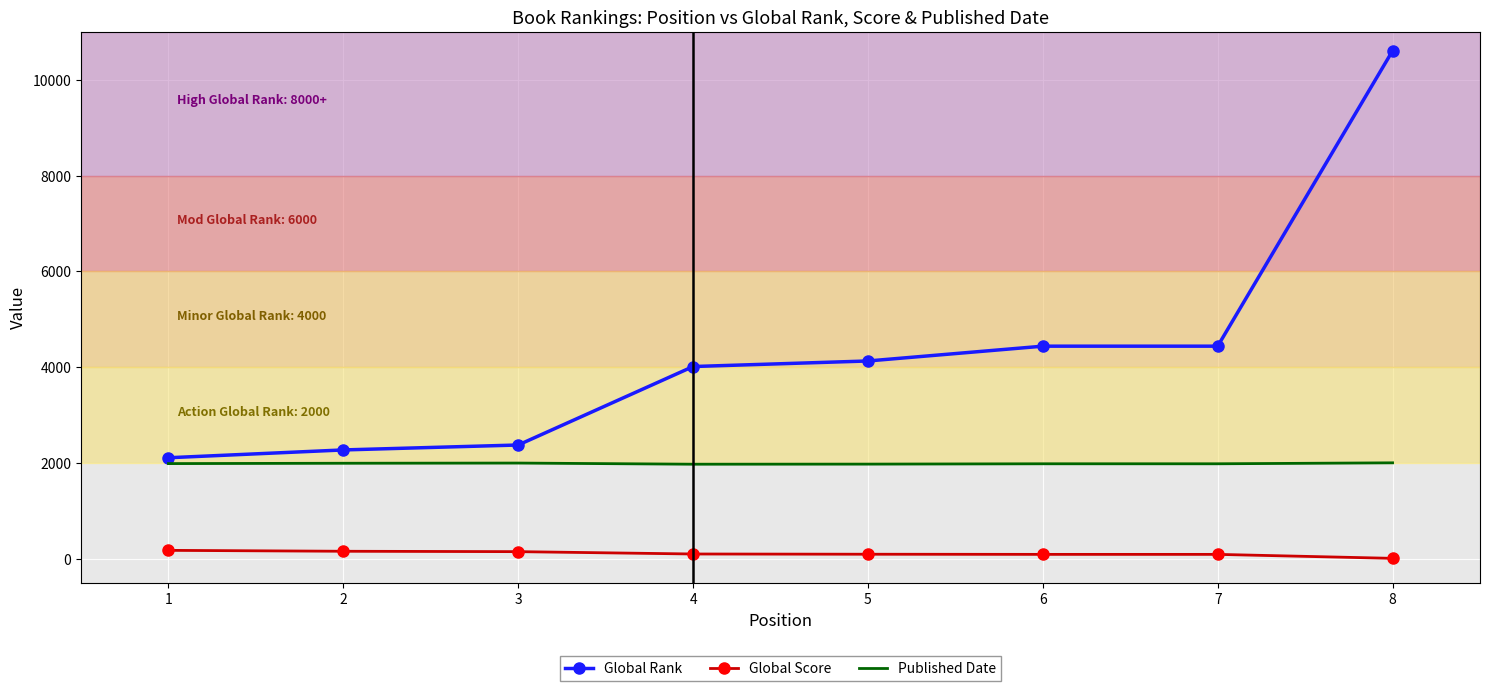

Is it true that Global Score equals 11 at 8?

True